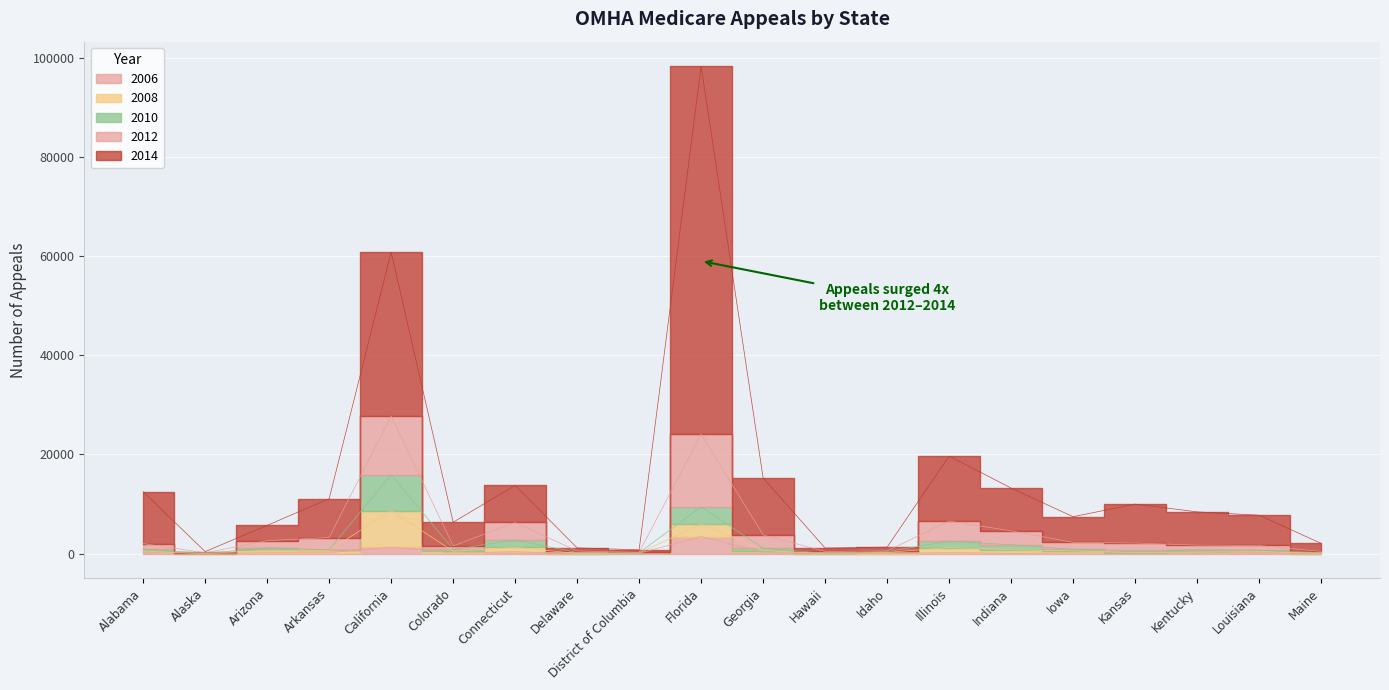

The value of 2012 at Hawaii is 1126. True or false?

True